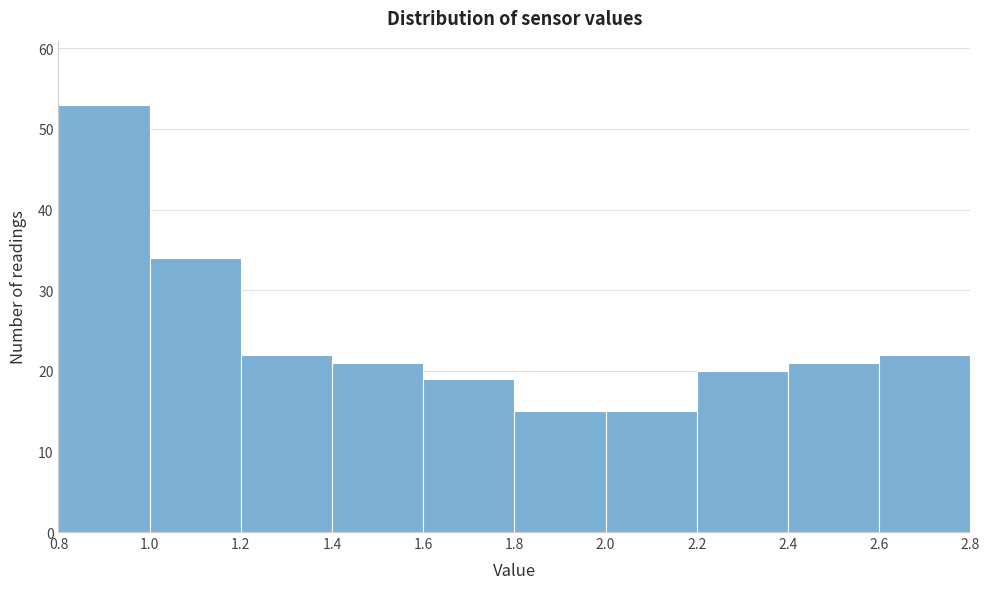

Reading left to right, transcribe this chart: for each bar, give the range it covers on the x-axis and its height. The values are not printed on the chart, so give them approximately, as read against the axis.

0.8 to 1.0: 53
1.0 to 1.2: 34
1.2 to 1.4: 22
1.4 to 1.6: 21
1.6 to 1.8: 19
1.8 to 2.0: 15
2.0 to 2.2: 15
2.2 to 2.4: 20
2.4 to 2.6: 21
2.6 to 2.8: 22